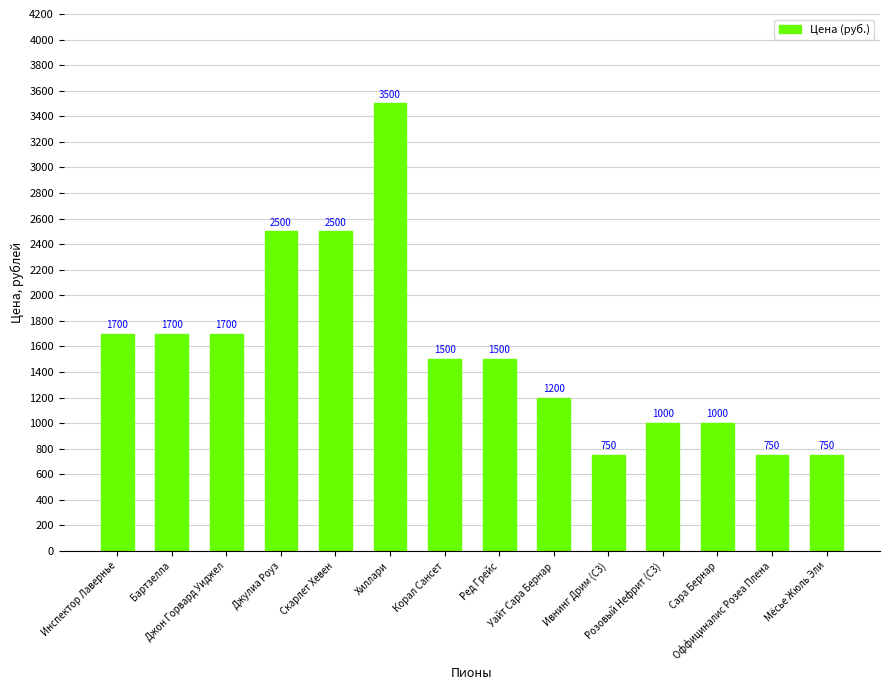

Which category has the highest value across all series?

Хиллари